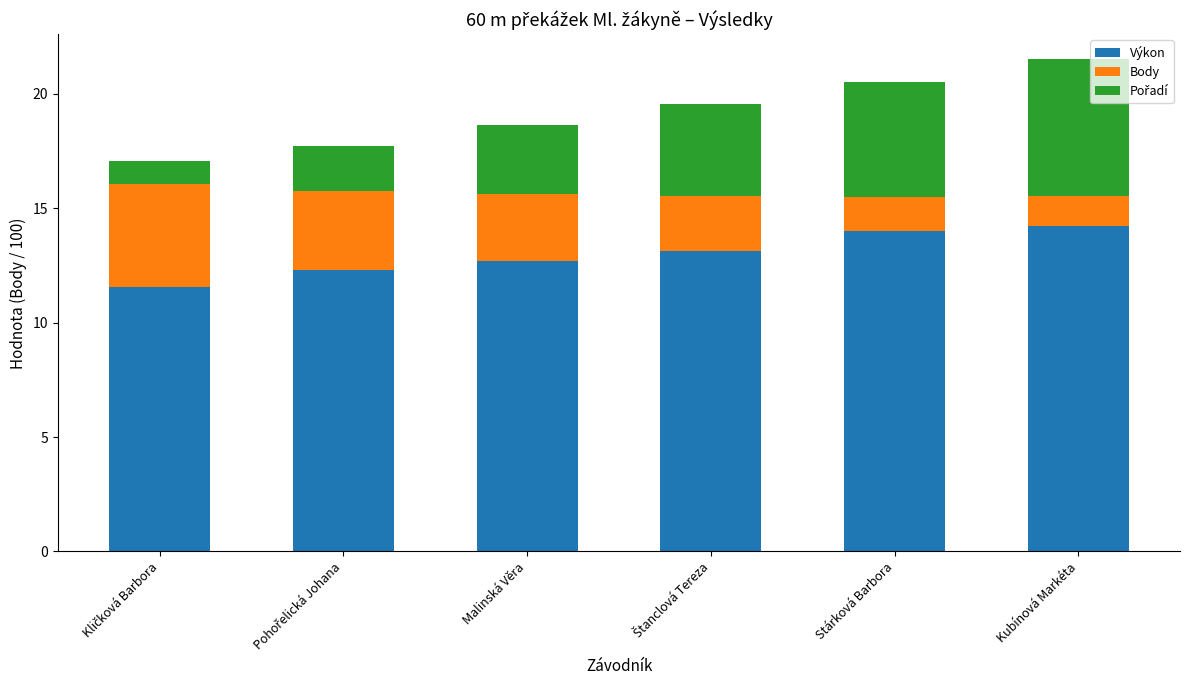

The value of Výkon at Kubínová Markéta is 14.2. True or false?

True